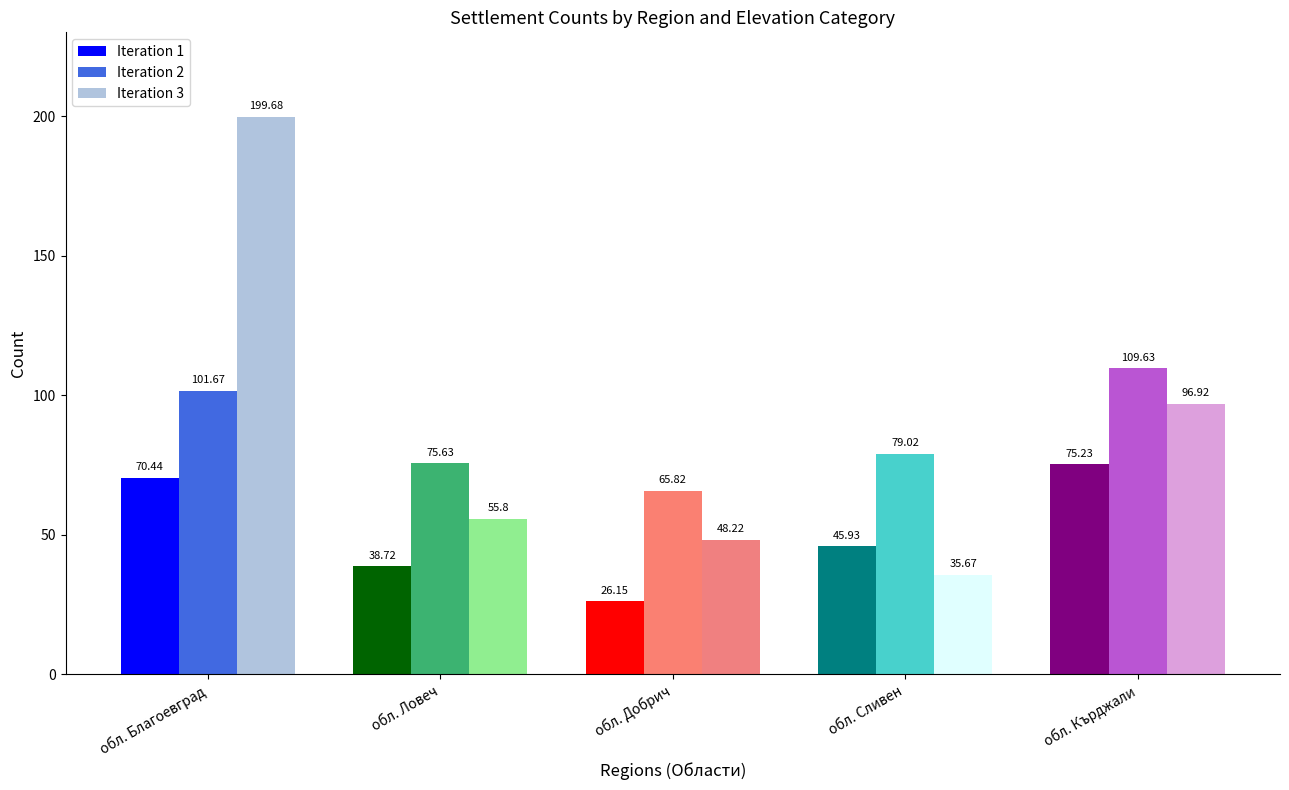

The value of Iteration 1 at обл. Сливен is 30.5. True or false?

False